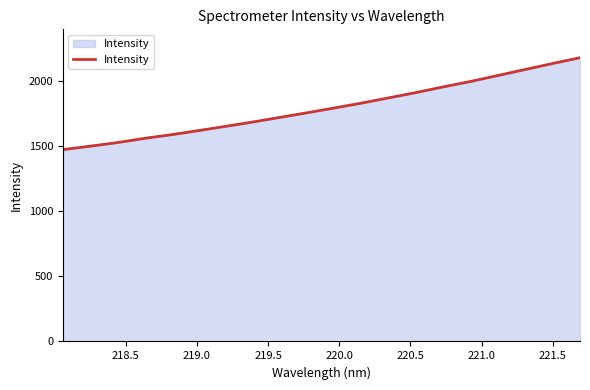

What is the maximum value shown in the chart?

2175.9